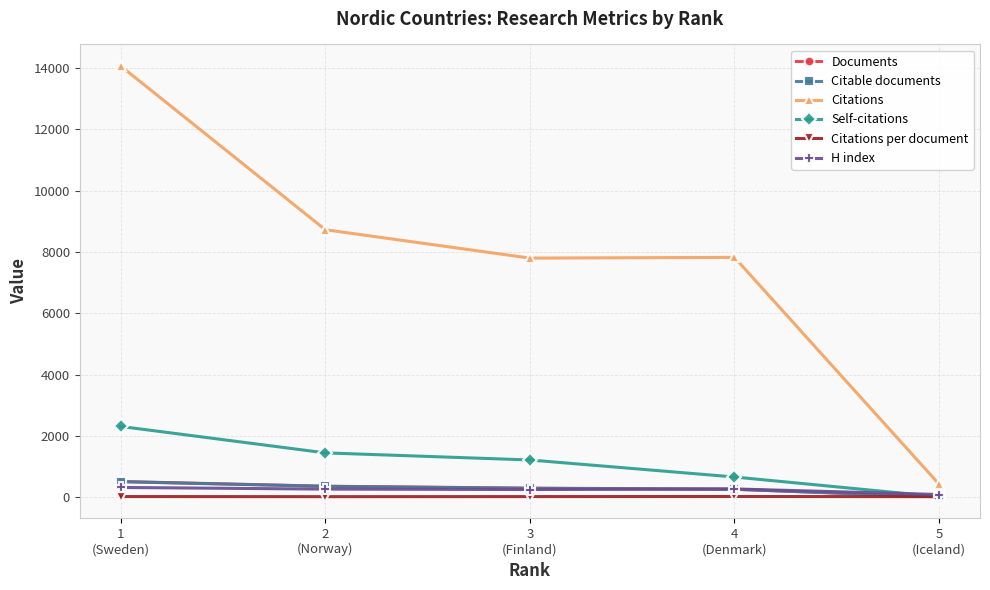

What position from the right is 5
(Iceland)?

1